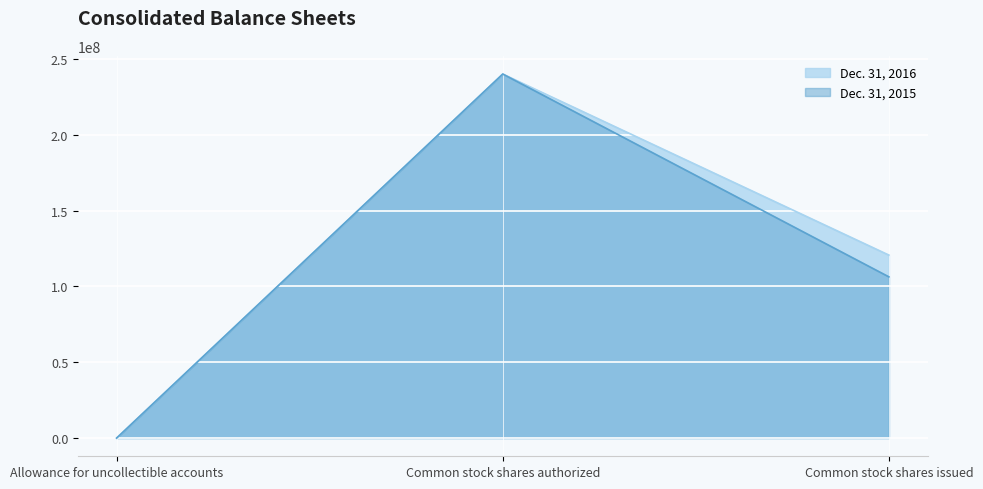

What is the value of the Dec. 31, 2015 point at the 2nd from the left?

240000000